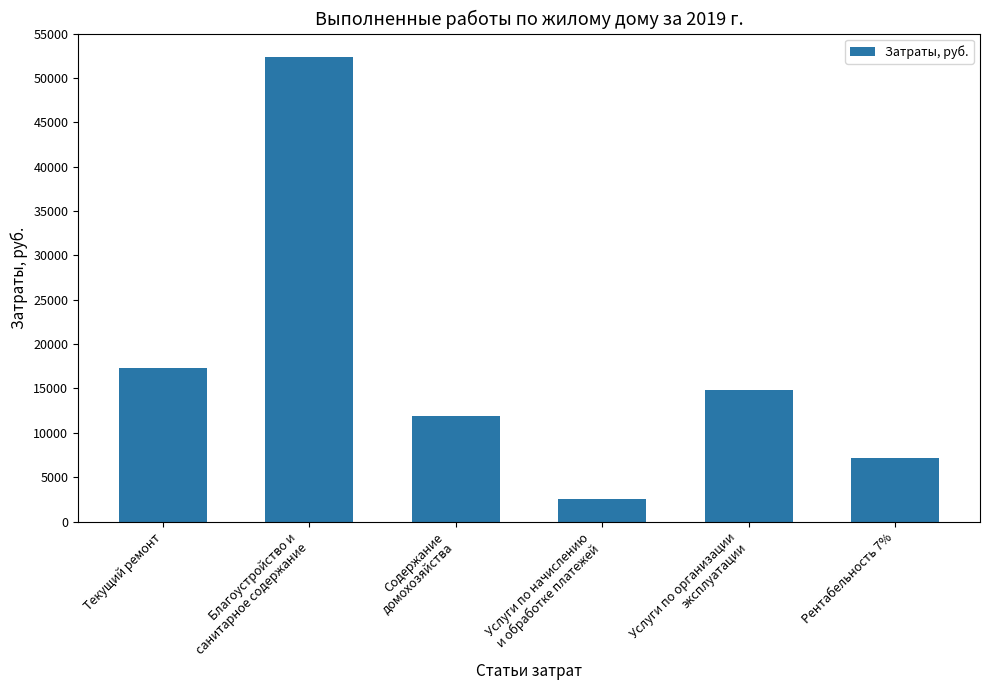

Which label corresponds to the smallest value in the chart?

Услуги по начислению
и обработке платежей